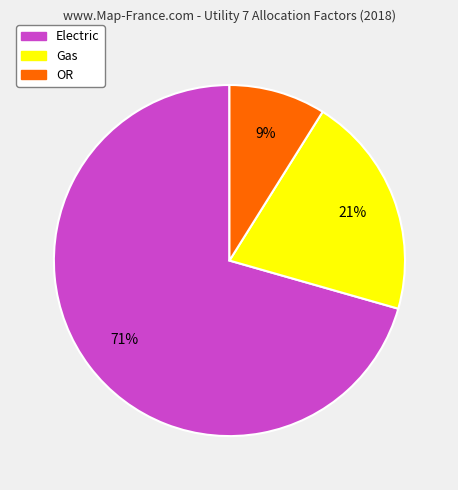

To the nearest percent, what is the average slice percentage?

33%